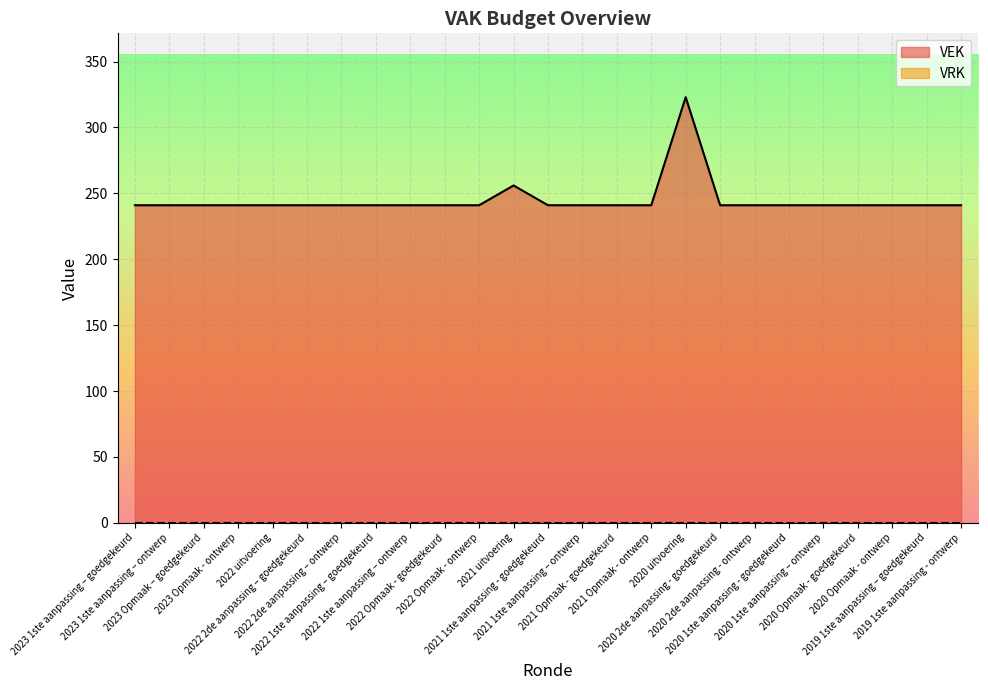

What is the label of the 7th point from the right?

2020 2de aanpassing - ontwerp